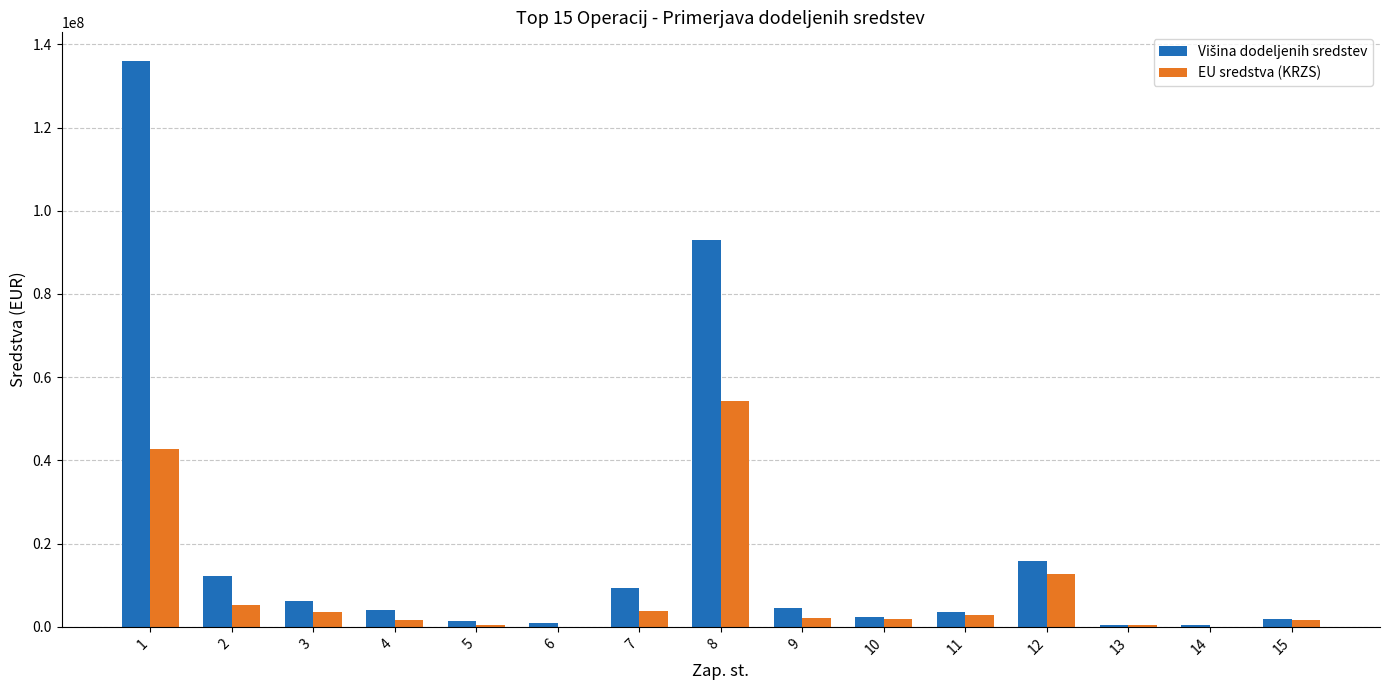

What is the average value of the EU sredstva (KRZS) series?

8877994.3